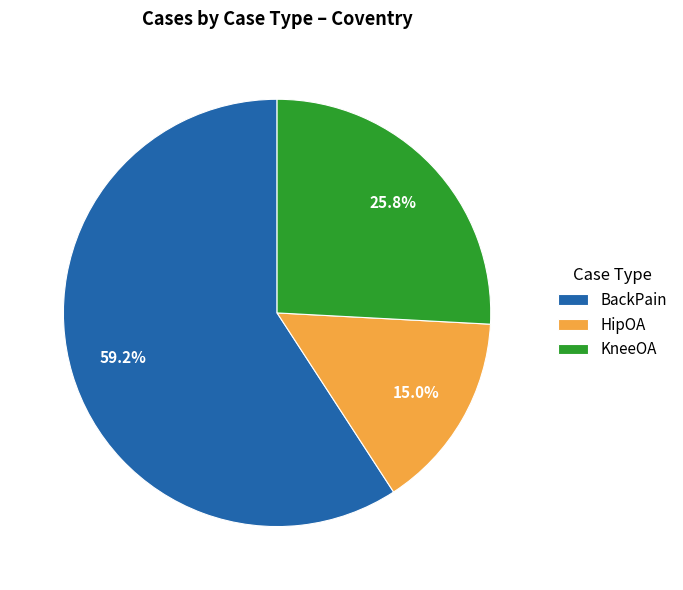

Combined, do HipOA and BackPain account for over 50%?

Yes